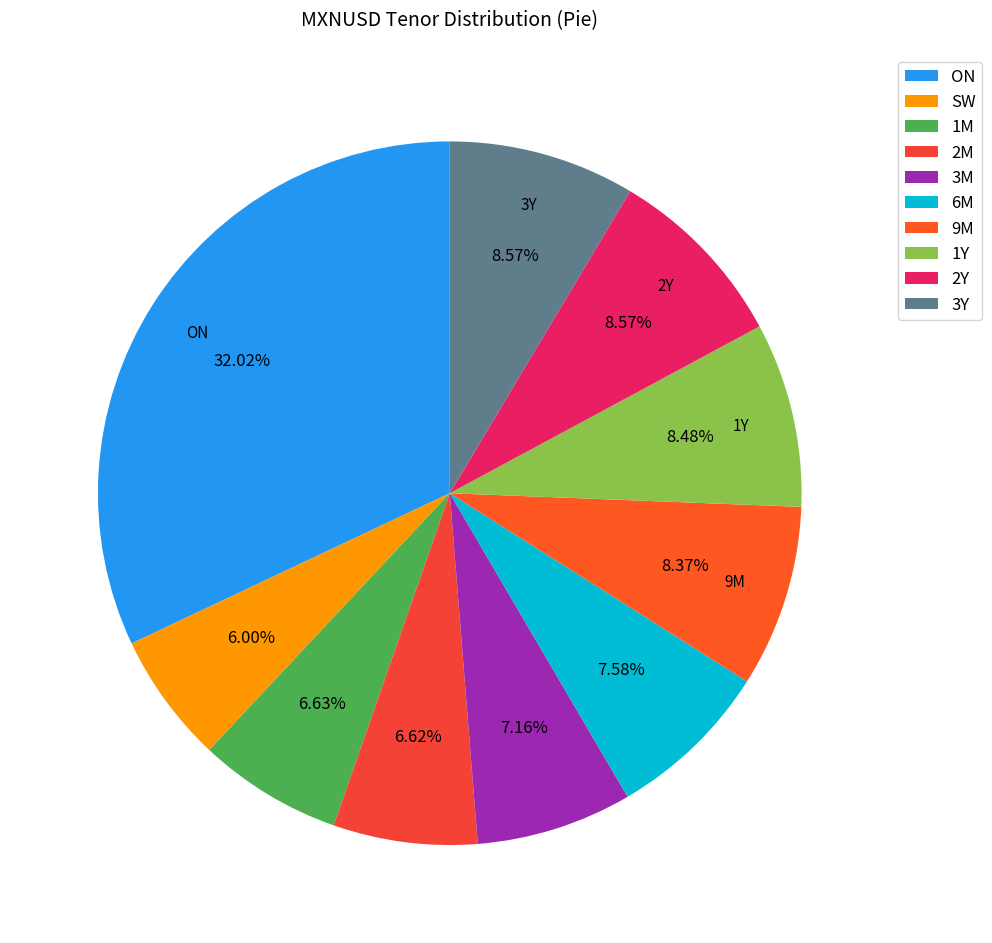

To the nearest percent, what is the difference between the 9M and ON slice percentages?

24%